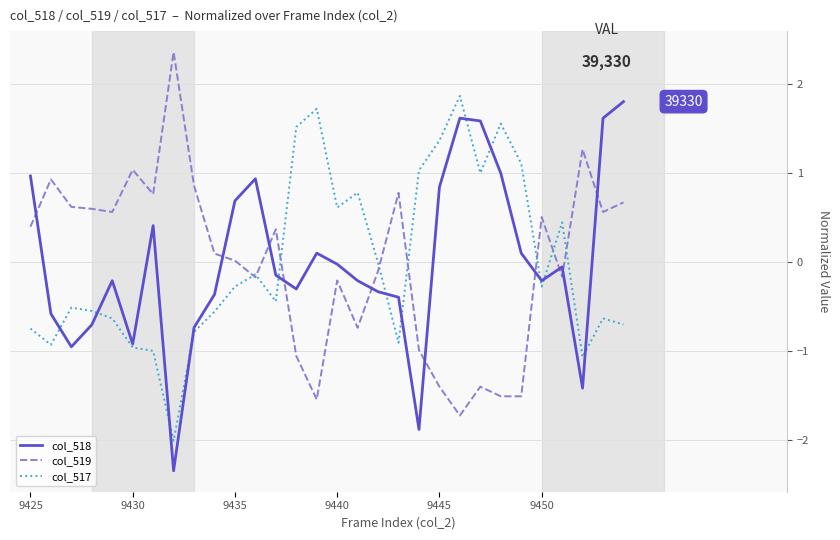

What is the smallest value displayed?

-2.3